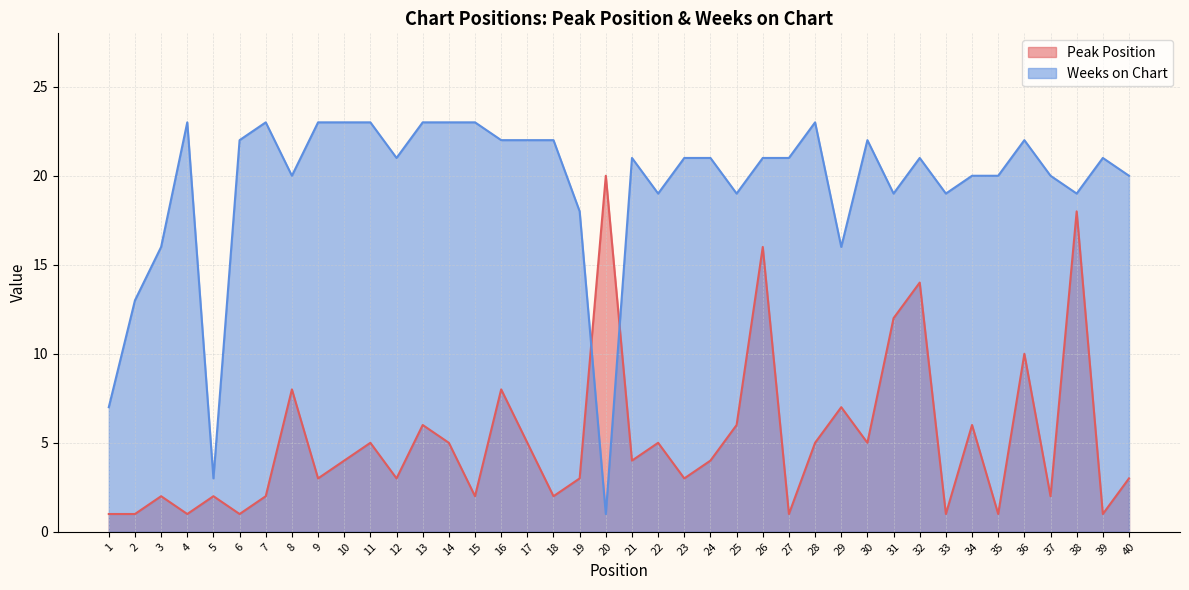

What is the value of the Peak Position point at the 15th from the left?

2